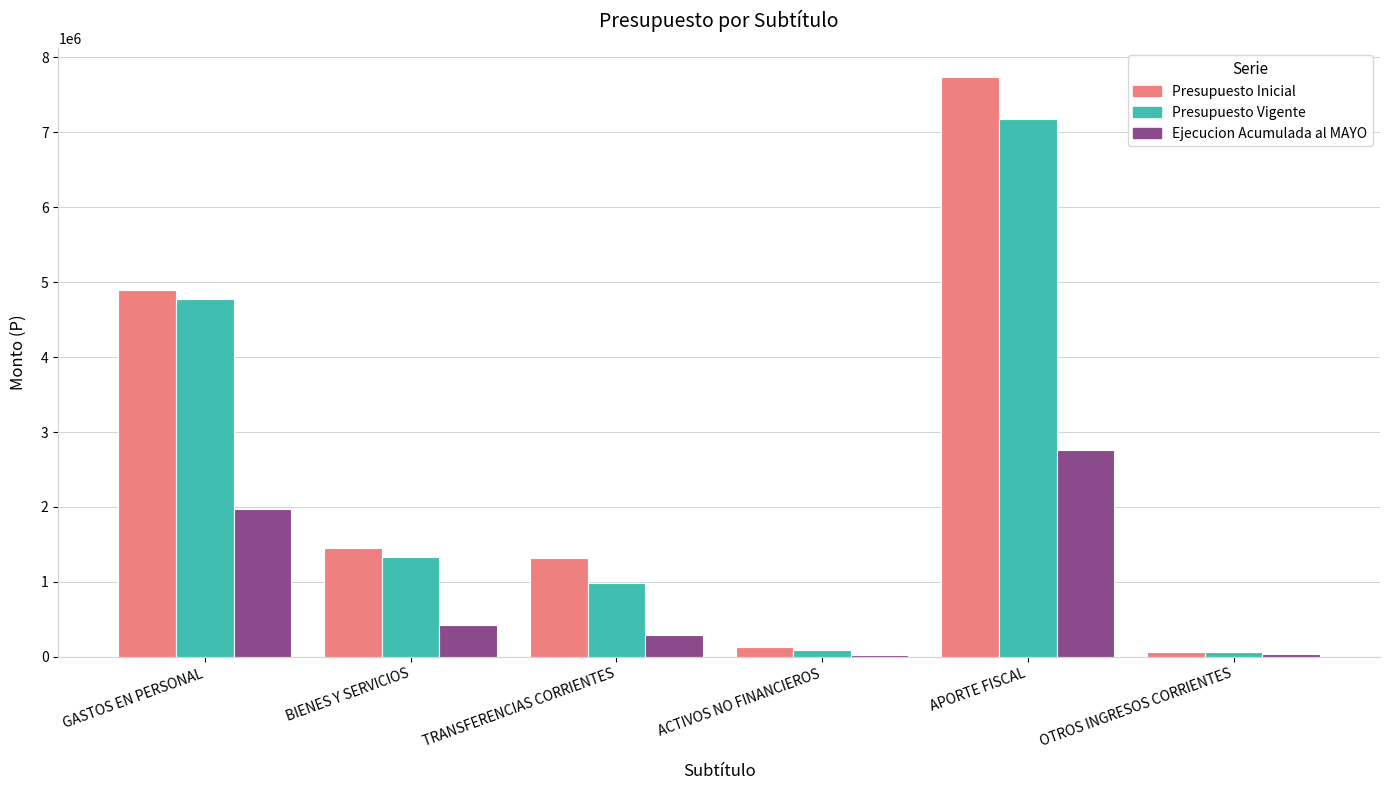

At which category is the sum across all series the highest?

APORTE FISCAL